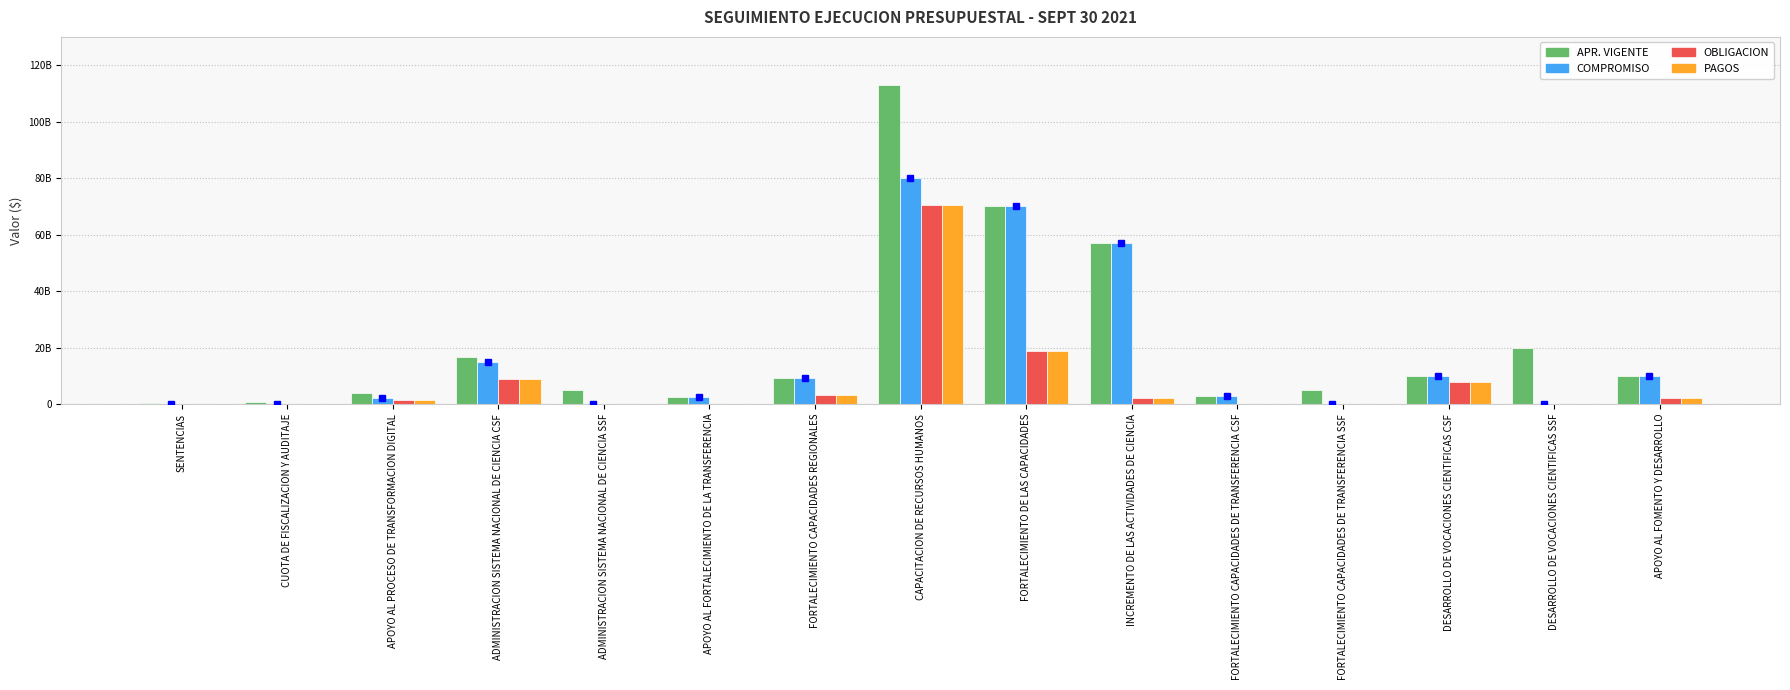

What are all the series names shown in the legend?

APR. VIGENTE, COMPROMISO, OBLIGACION, PAGOS